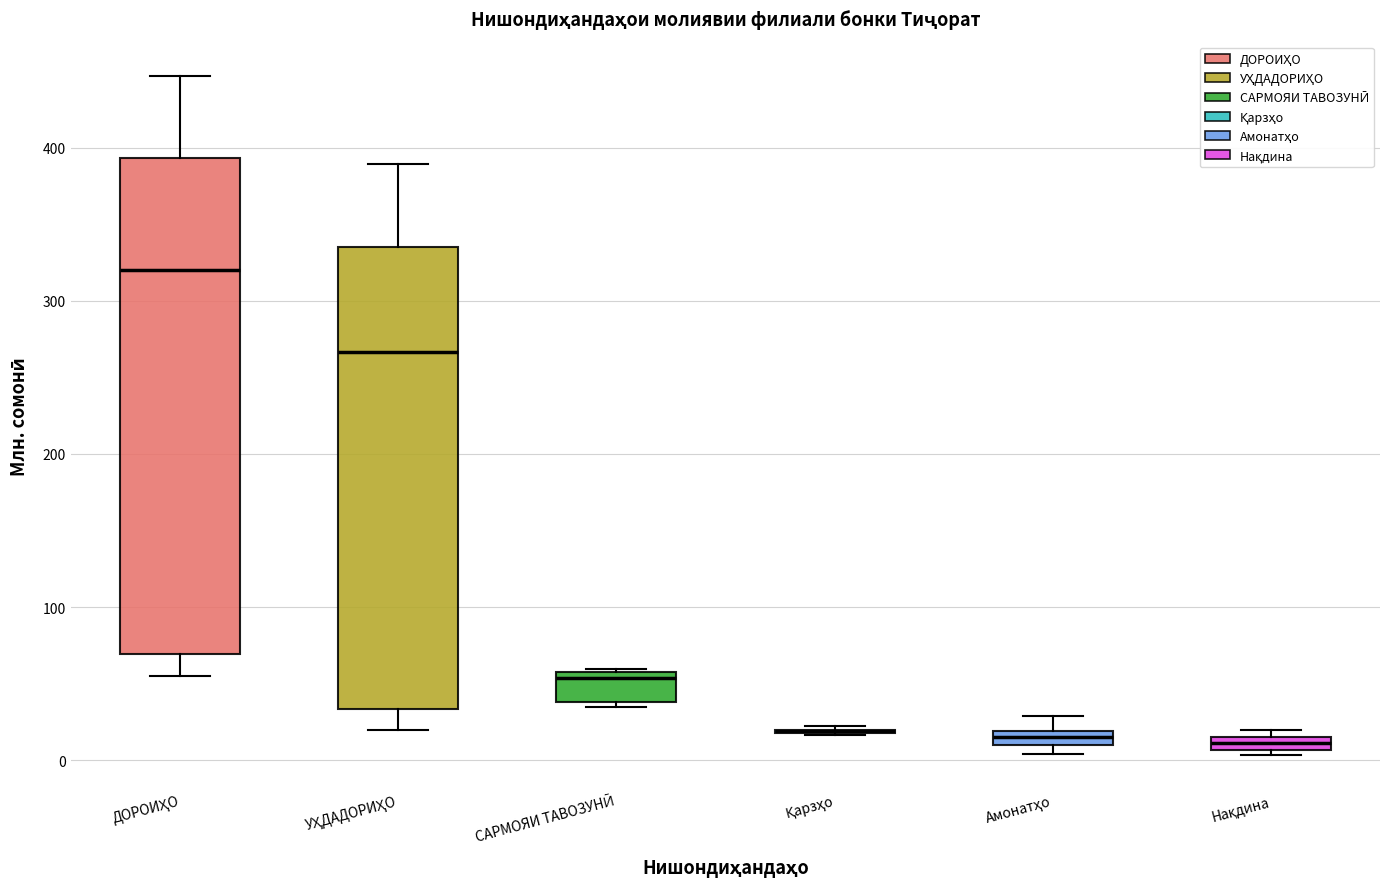

Comparing the boxes themselves (not the whiskers), which one is the tallest?

ДОРОИҲО